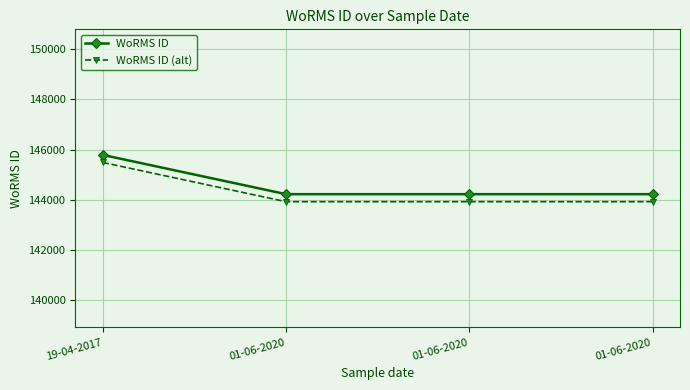

Count the number of data series in this chart.

2